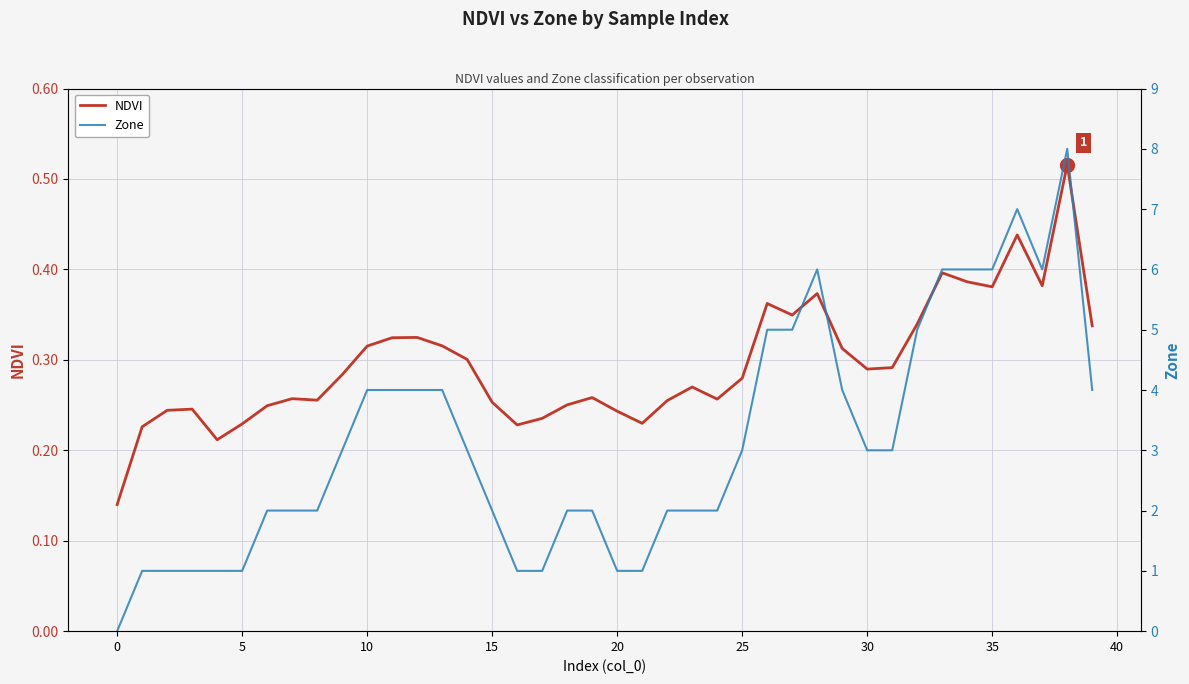

What are all the series names shown in the legend?

NDVI, Zone